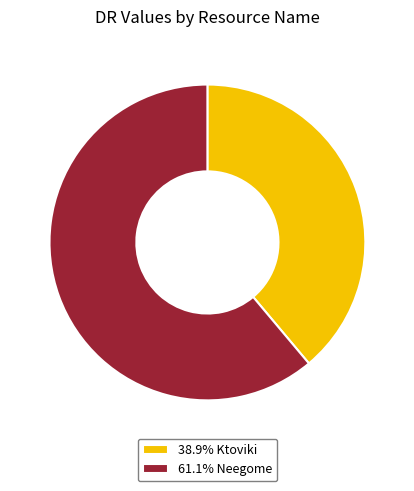

Is there any slice that represents more than half of the pie?

Yes